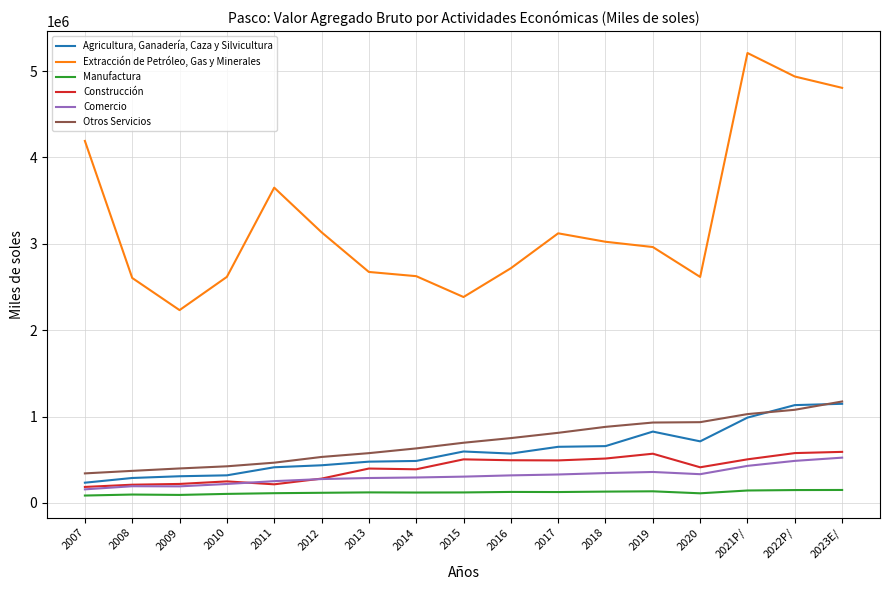

Which series has the largest total across all categories?

Extracción de Petróleo, Gas y Minerales